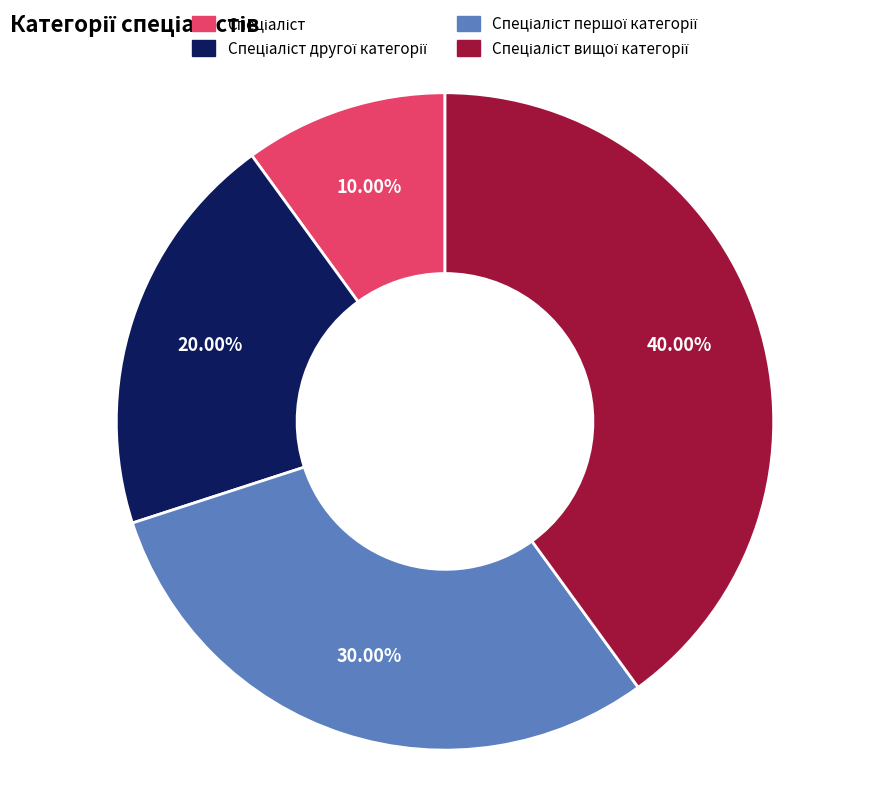

Is there a majority slice in this chart?

No